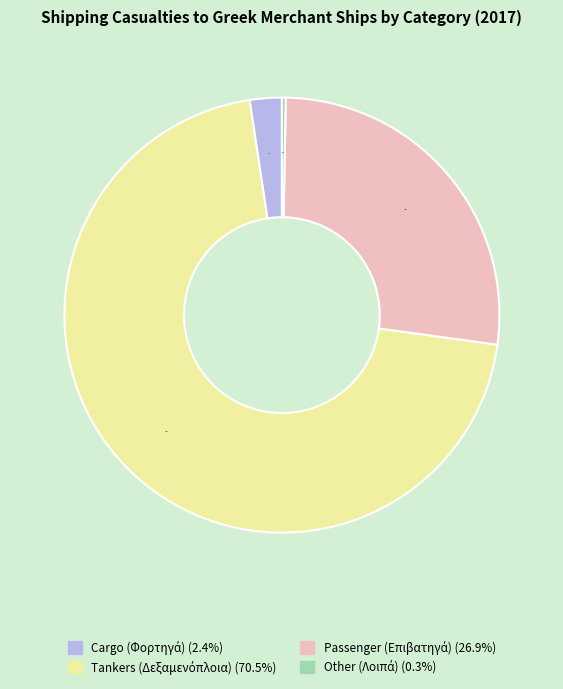

To the nearest percent, what portion does Tankers (Δεξαμενόπλοια) represent?

70%